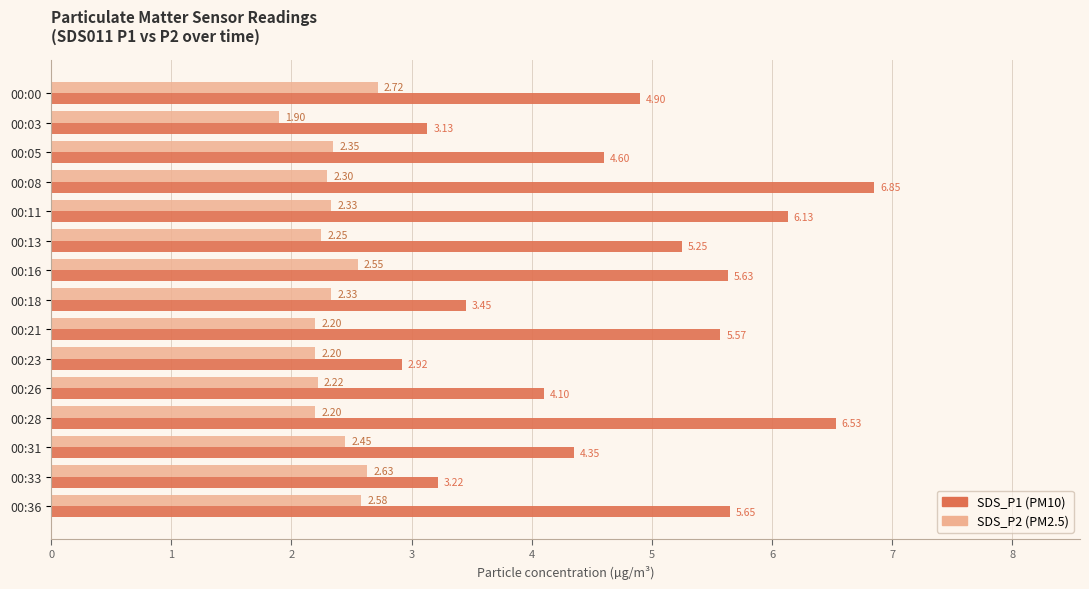

What is the spread (max minus min) of values at 00:11?

3.8